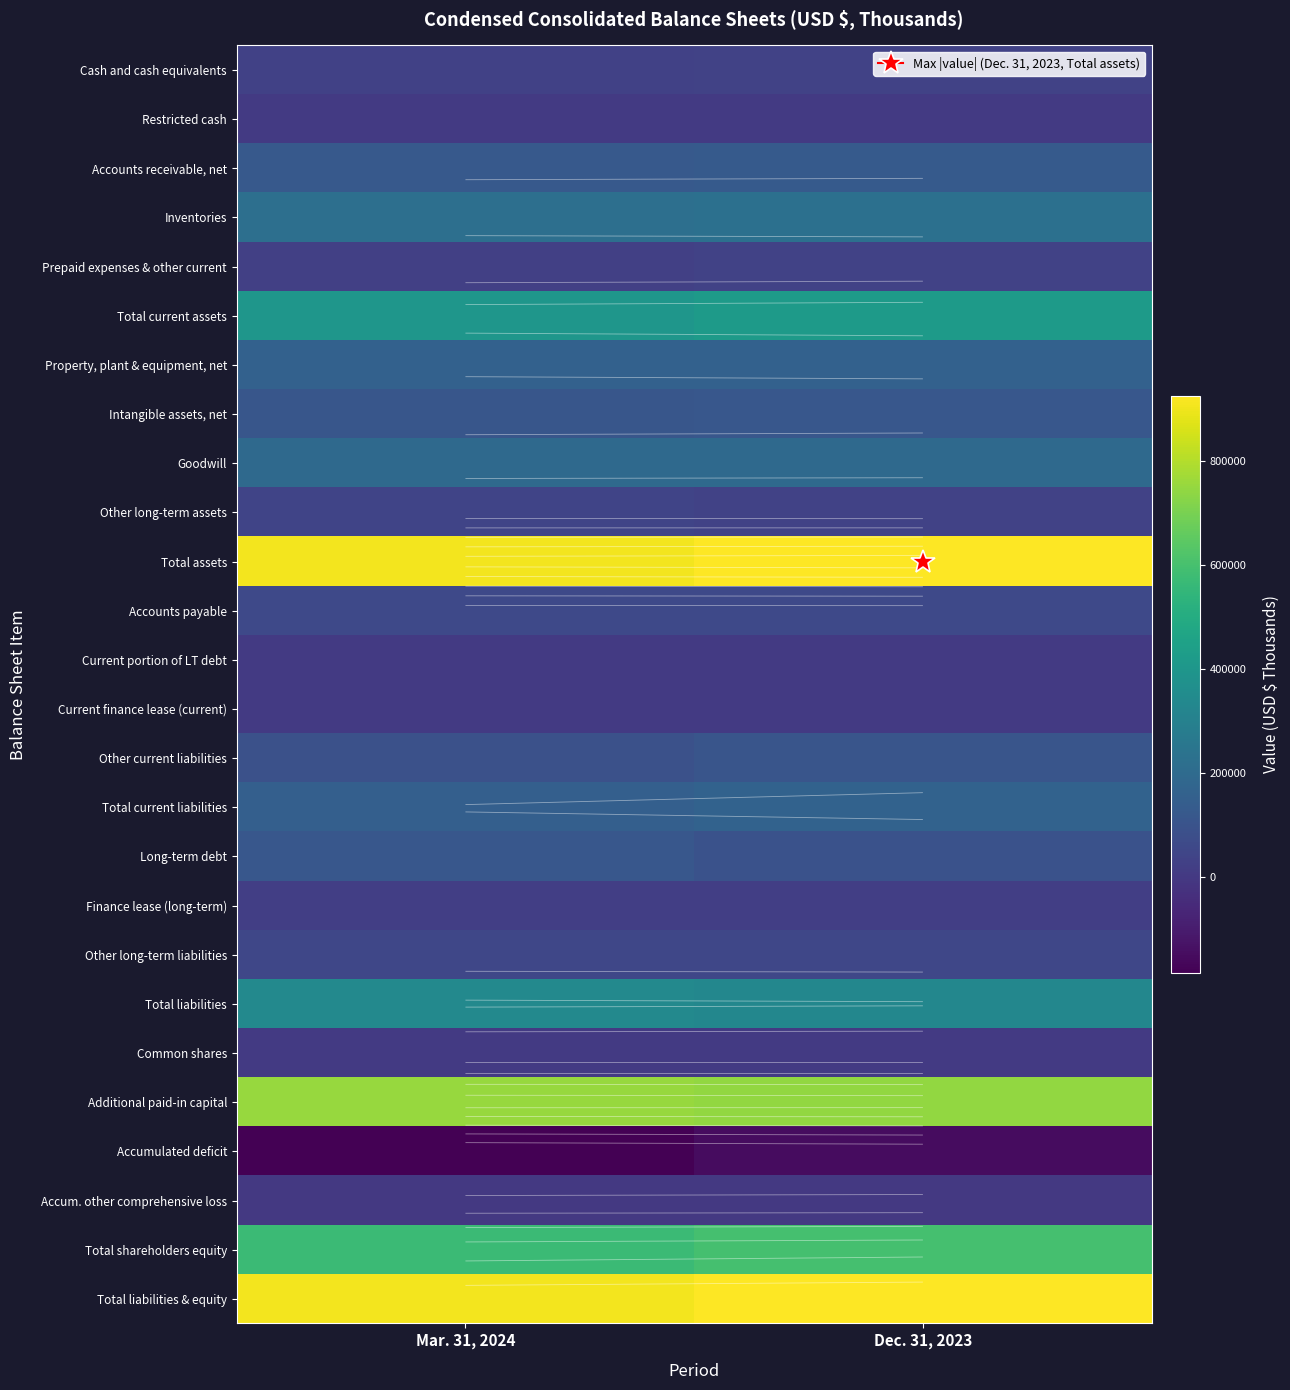

Rank the series by their maximum value, from lowest to highest.

Accumulated deficit, Accum. other comprehensive loss, Current finance lease (current), Current portion of LT debt, Common shares, Restricted cash, Finance lease (long-term), Prepaid expenses & other current, Cash and cash equivalents, Other long-term assets, Other long-term liabilities, Accounts payable, Other current liabilities, Long-term debt, Intangible assets, net, Accounts receivable, net, Property, plant & equipment, net, Total current liabilities, Goodwill, Inventories, Total liabilities, Total current assets, Total shareholders equity, Additional paid-in capital, Total assets, Total liabilities & equity